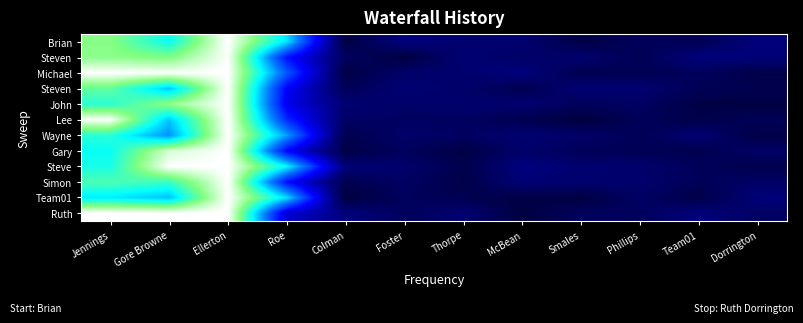

What is the total value across all series at Phillips?

1.1